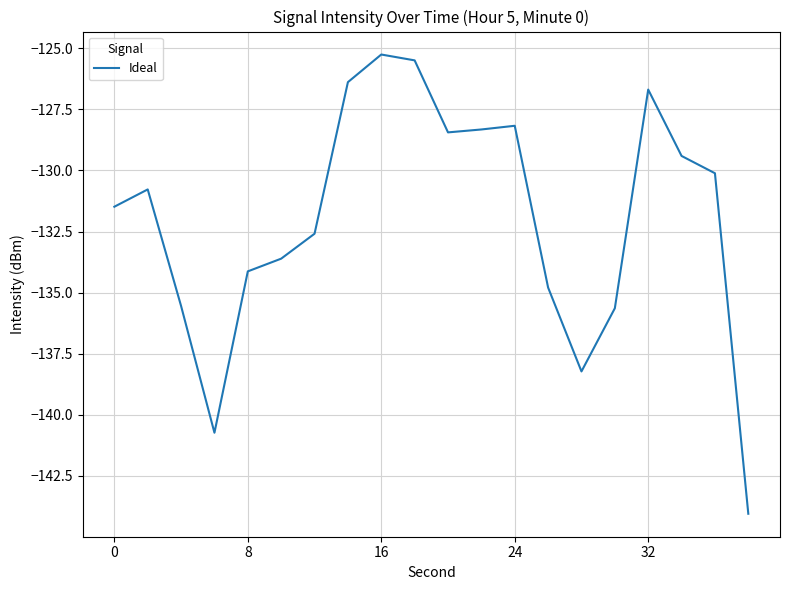

What is the sum of all values?

-2639.9